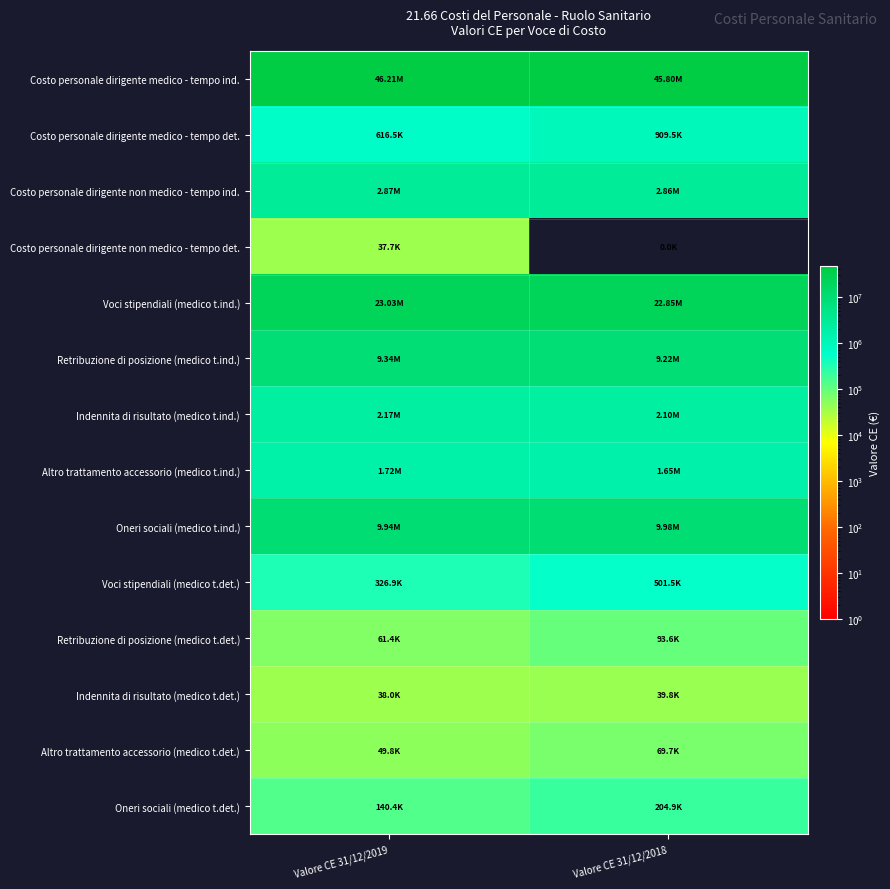

Which series changed the most between Valore CE 31/12/2019 and Valore CE 31/12/2018?

Costo personale dirigente medico - tempo ind.